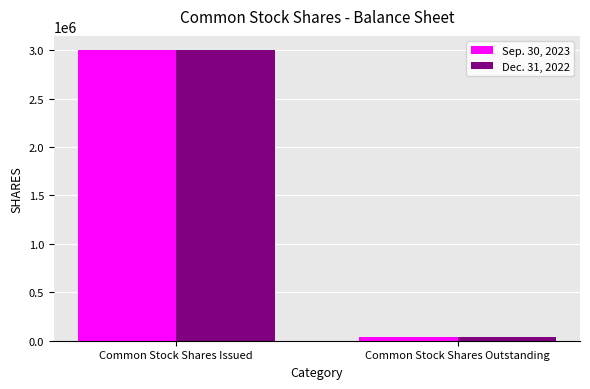

Count the Dec. 31, 2022 values in the range 34761 to 2996334.

2